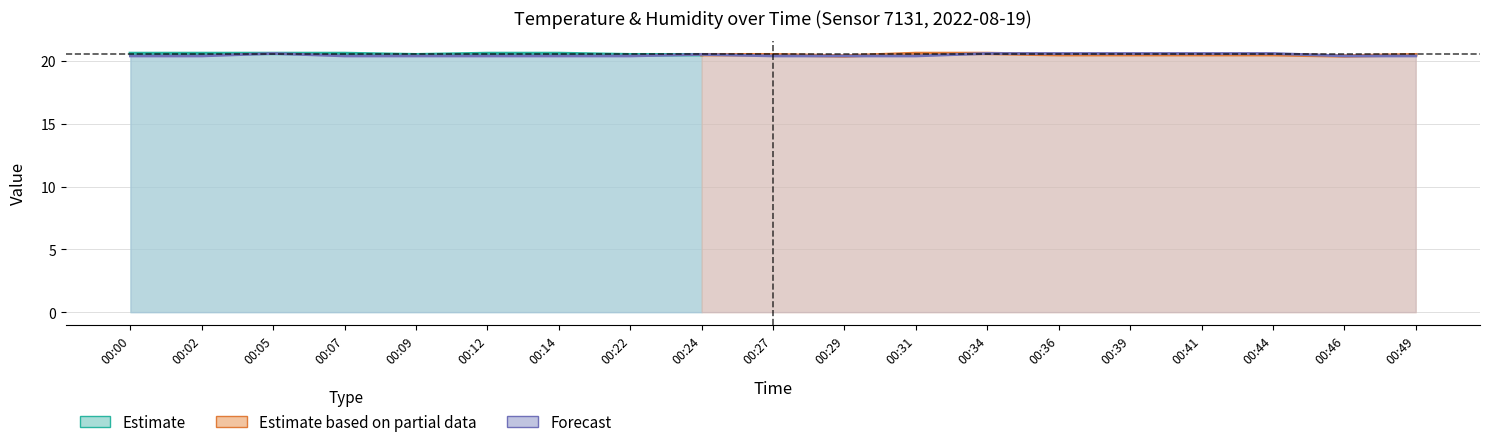

List the labels in order of value, smallest first.

00:00, 00:02, 00:07, 00:09, 00:12, 00:14, 00:22, 00:27, 00:29, 00:31, 00:46, 00:49, 00:24, 00:05, 00:34, 00:36, 00:39, 00:41, 00:44